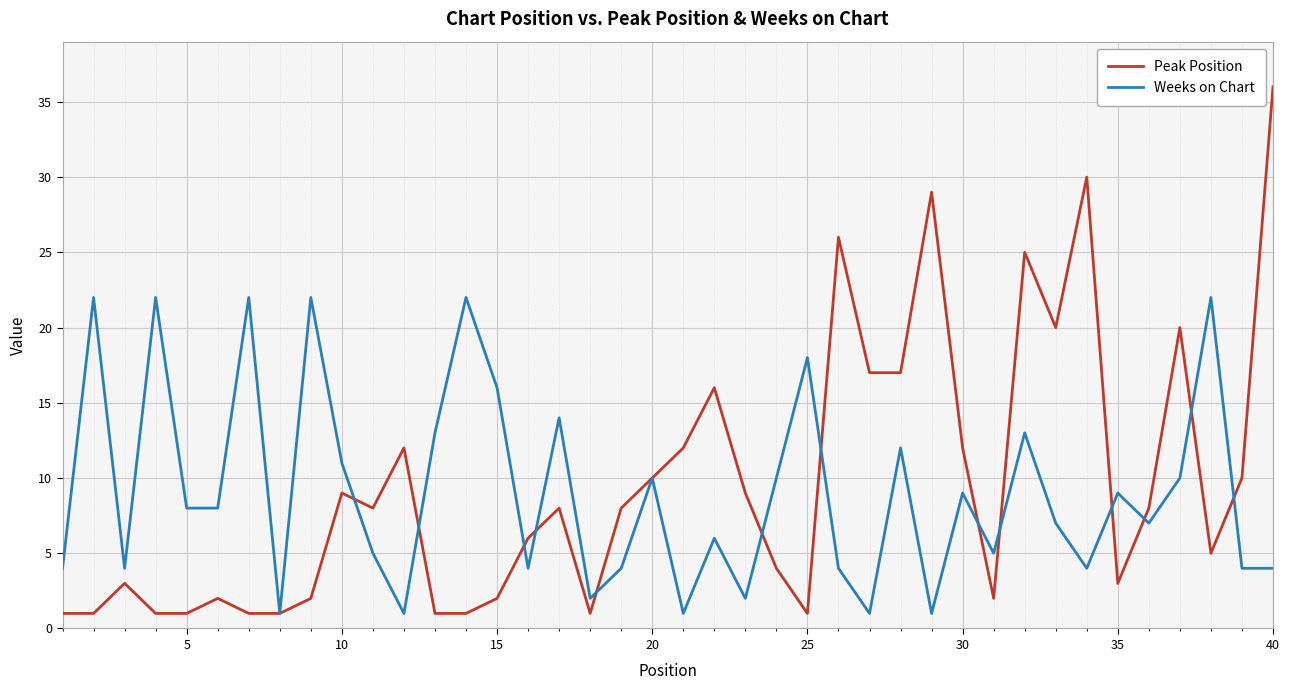

Which series has the largest total across all categories?

Peak Position